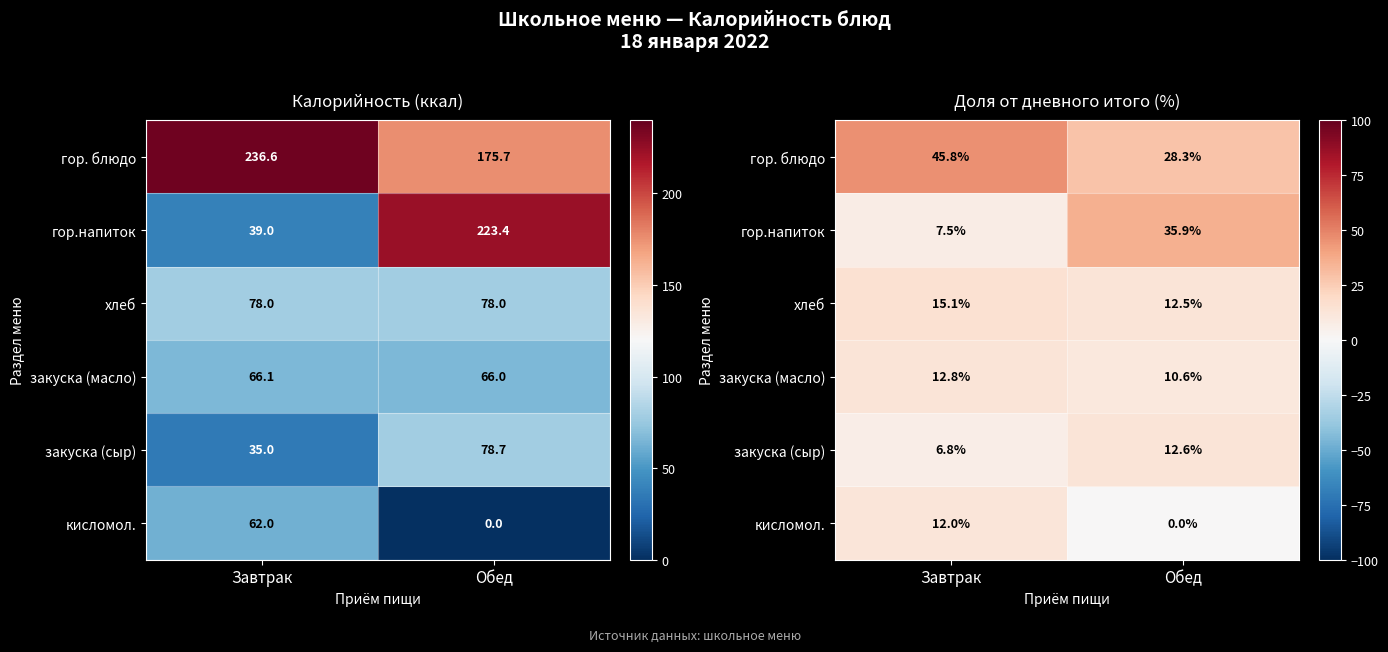

Which series has the largest total across all categories?

гор. блюдо